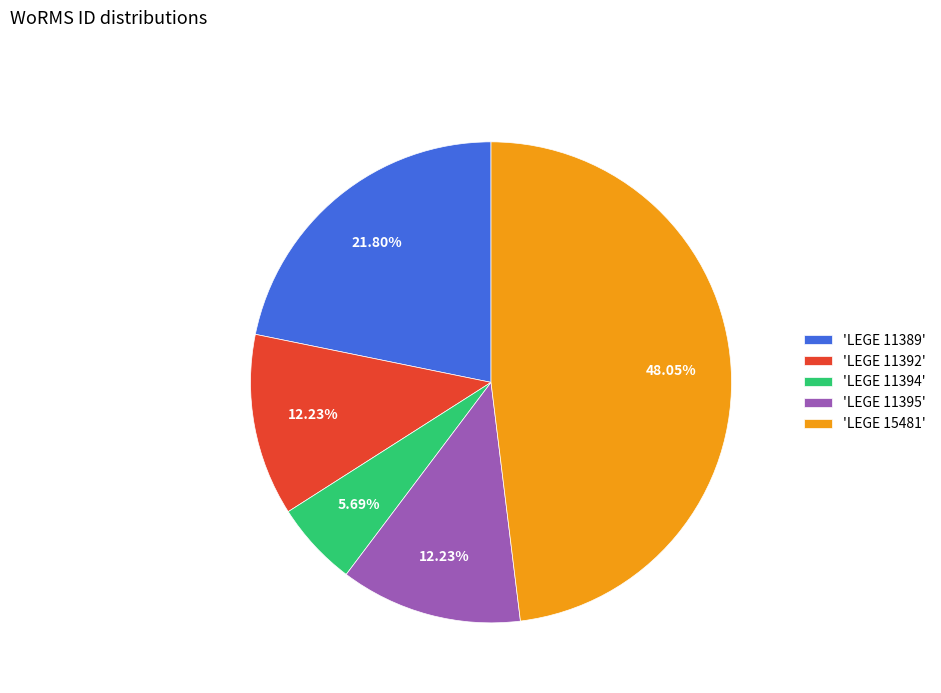

Which has a higher value, 'LEGE 11392' or 'LEGE 11389'?

'LEGE 11389'